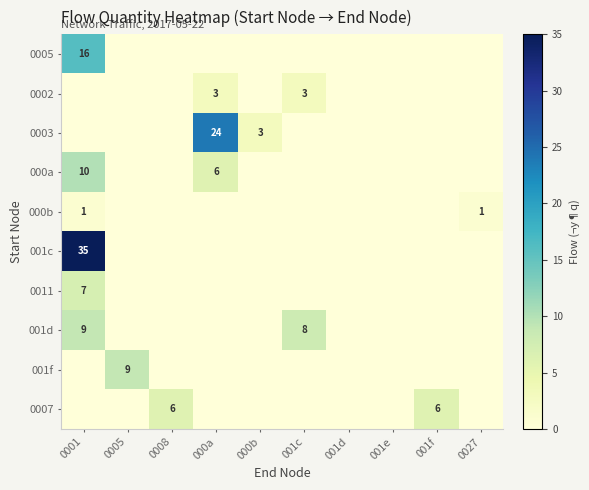

How many 0011 values are between 0 and 1?

9